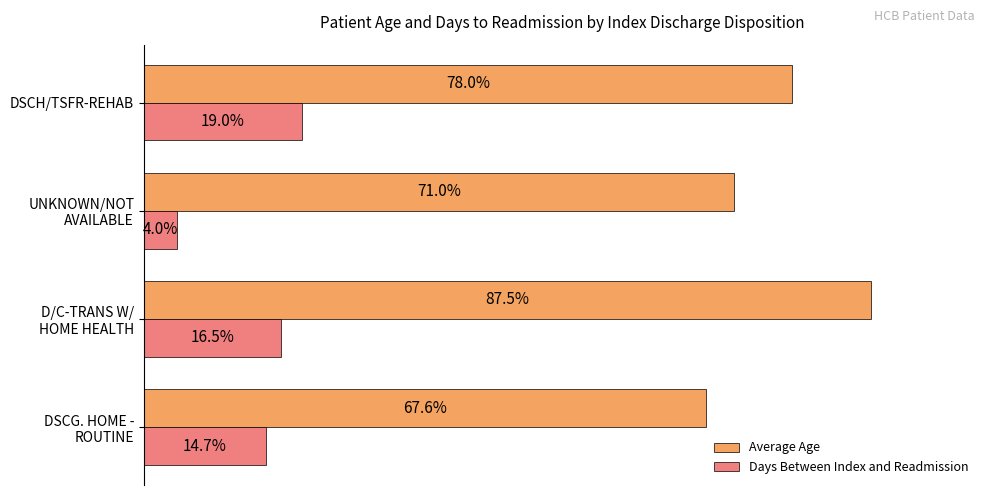

Which series has the largest total across all categories?

Average Age